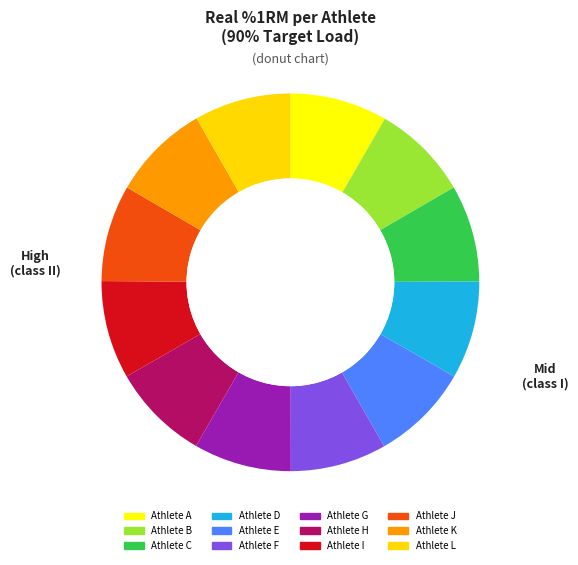

The Athlete J slice represents 8% of the pie. True or false?

True